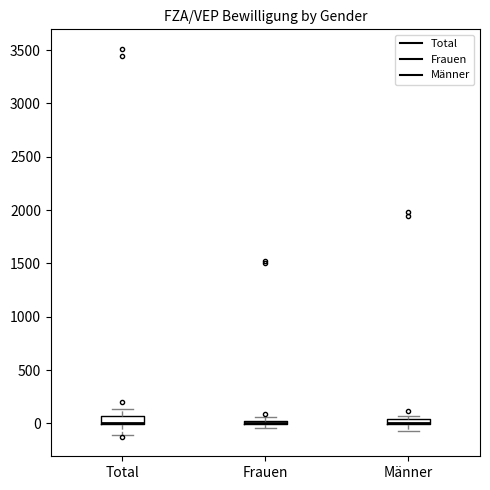

Where is the upper edge of the box for Frauen on the y-axis? The values are not printed on the chart, so give them approximately, as read against the axis.

50